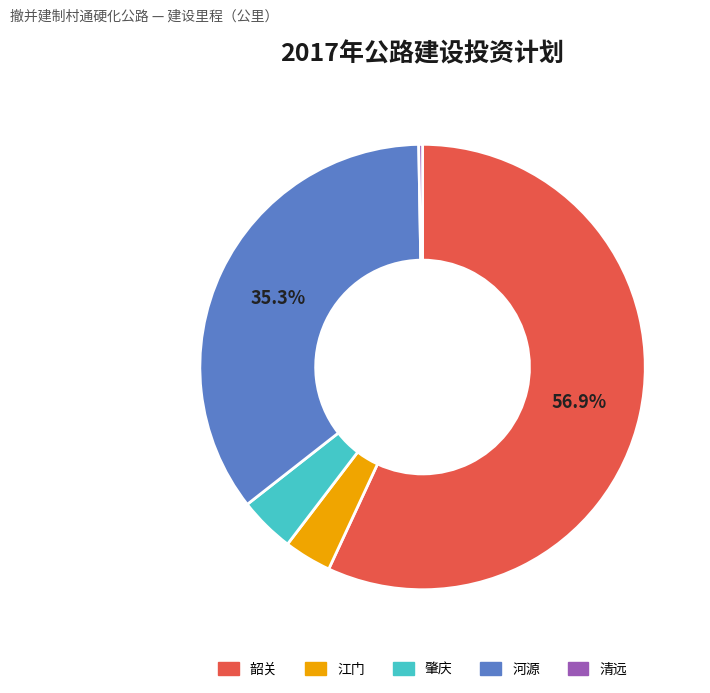

Is the sum of 韶关 and 河源 greater than half?

Yes